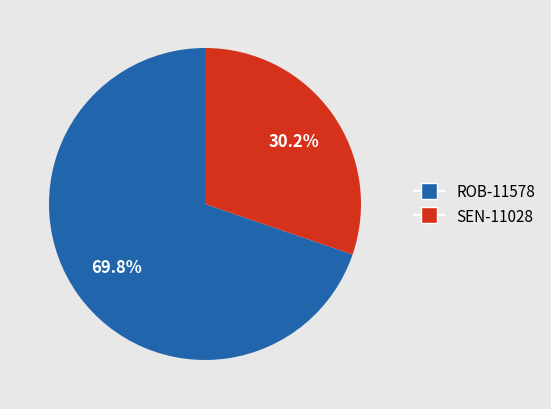

Which category accounts for the majority?

ROB-11578